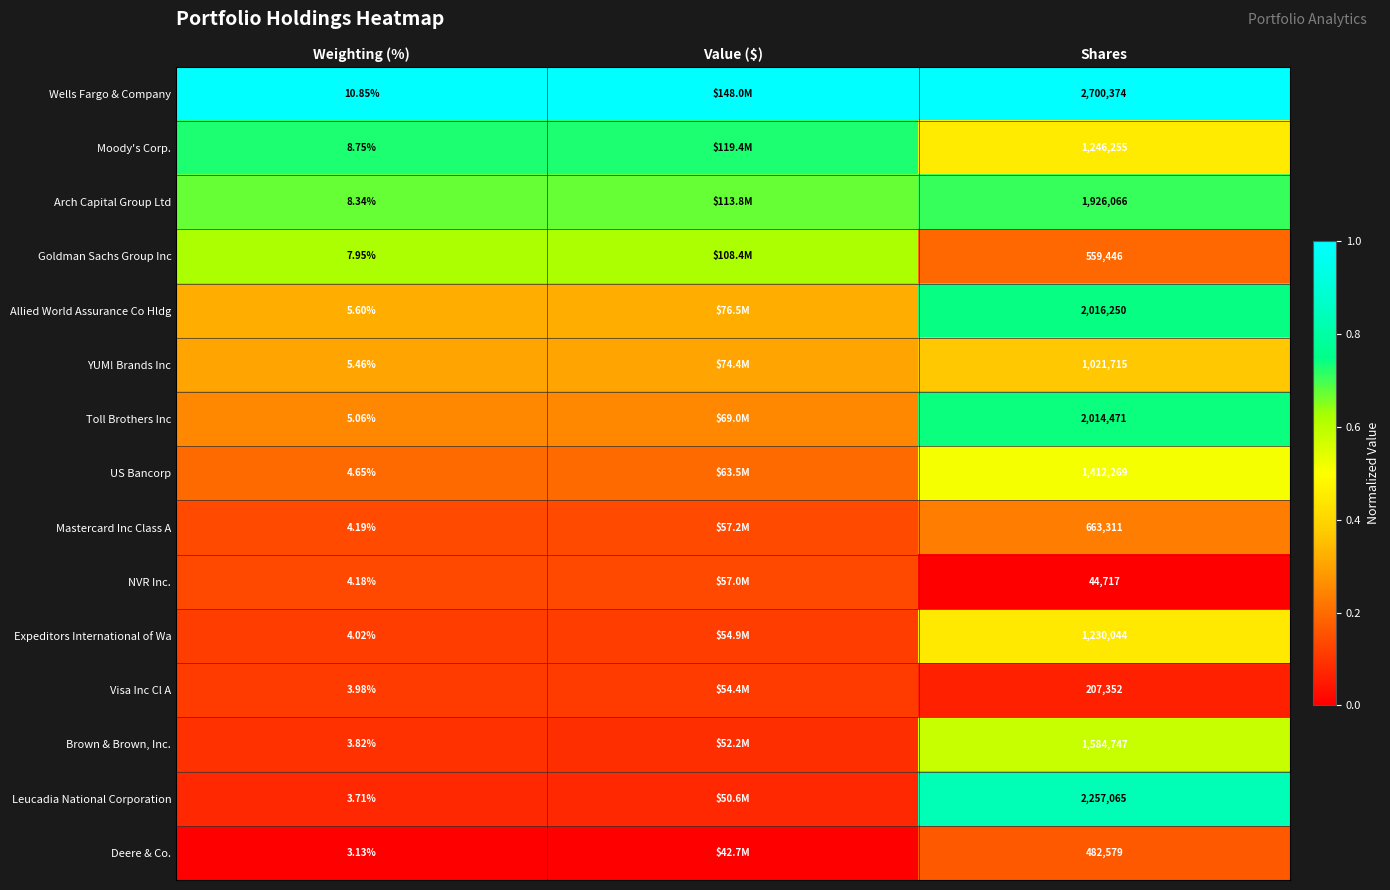

At Weighting (%), list the series in order from largest to smallest.

Wells Fargo & Company, Moody's Corp., Arch Capital Group Ltd, Goldman Sachs Group Inc, Allied World Assurance Co Hldg, YUM! Brands Inc, Toll Brothers Inc, US Bancorp, Mastercard Inc Class A, NVR Inc., Expeditors International of Wa, Visa Inc Cl A, Brown & Brown, Inc., Leucadia National Corporation, Deere & Co.